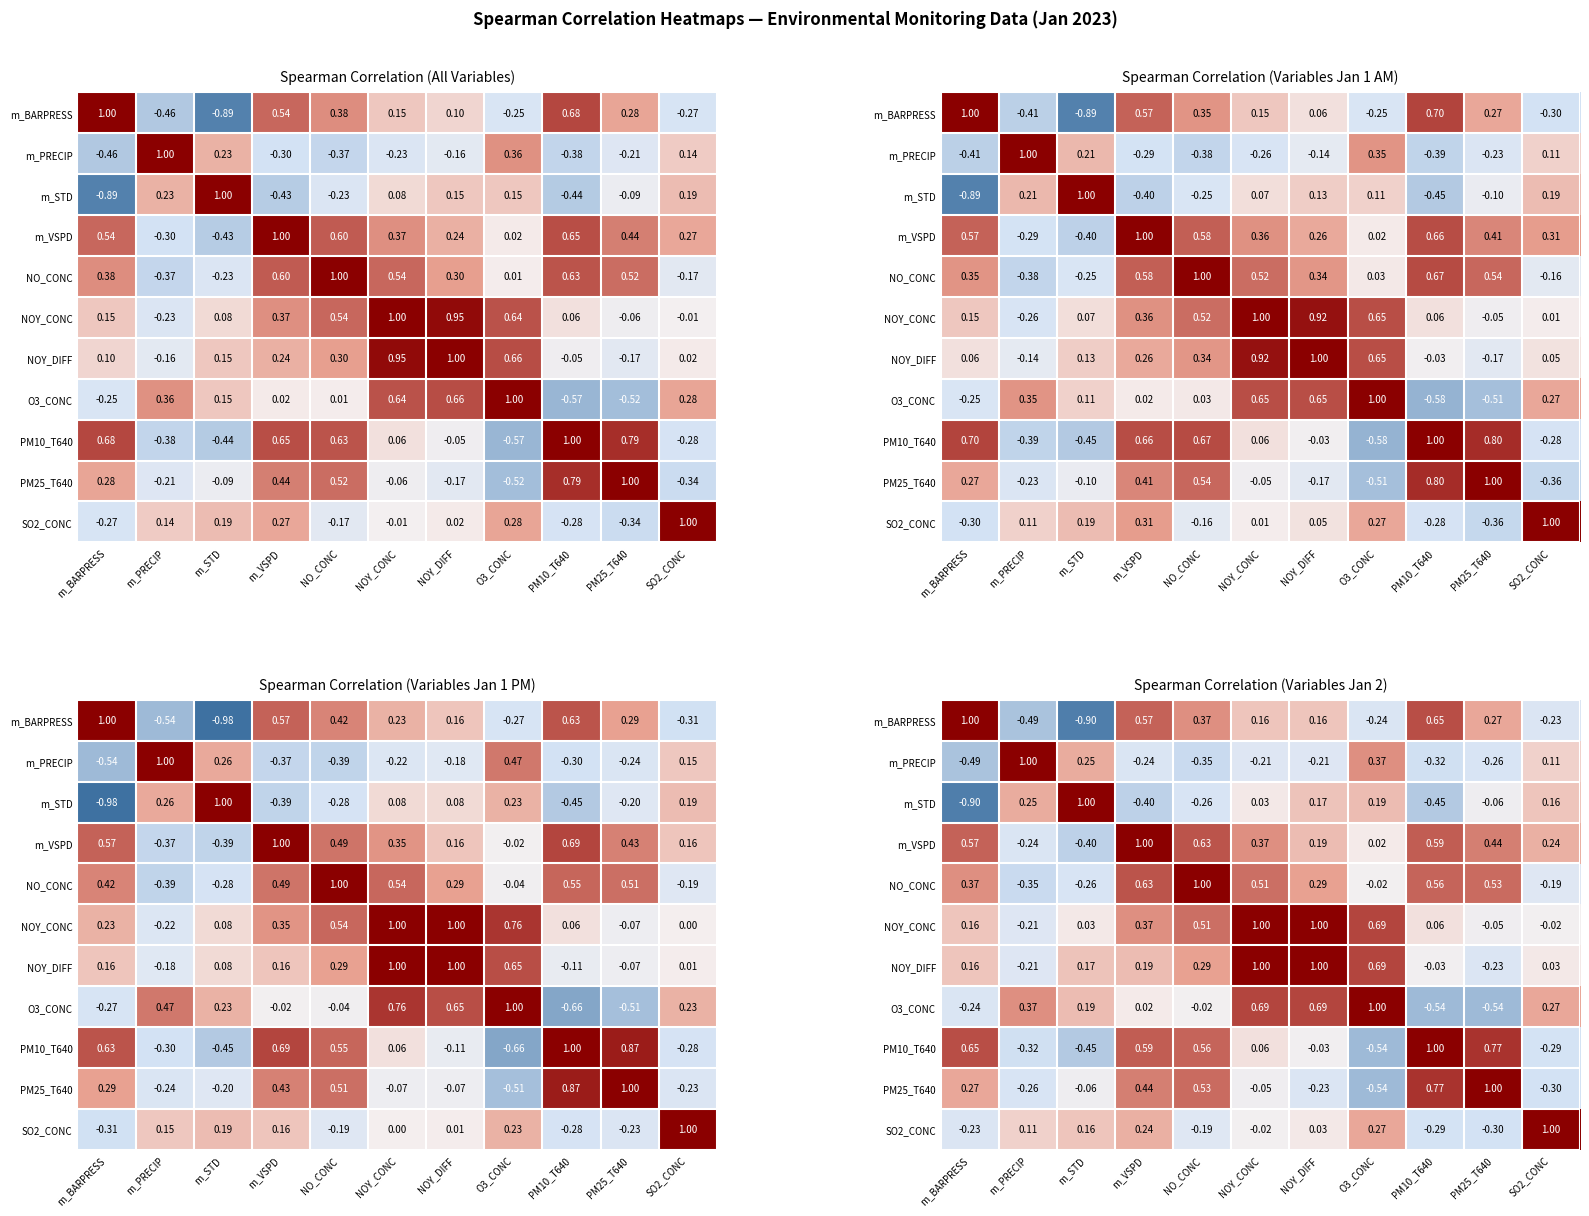

True or false: m_PRECIP has a value of 0.2 at SO2_CONC.

False